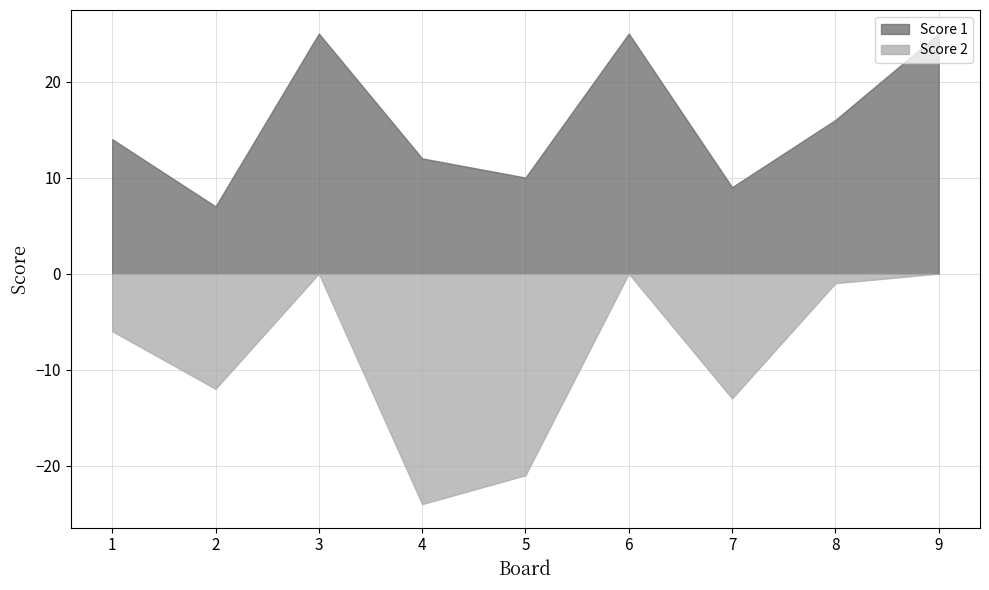

Rank the series at 5 from lowest to highest value.

Score 2, Score 1